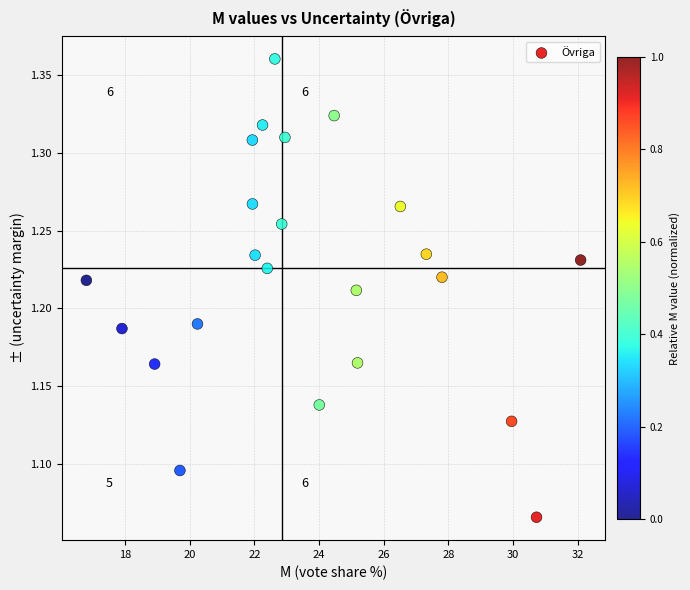

What is the range of X values (max minus min)?

15.3